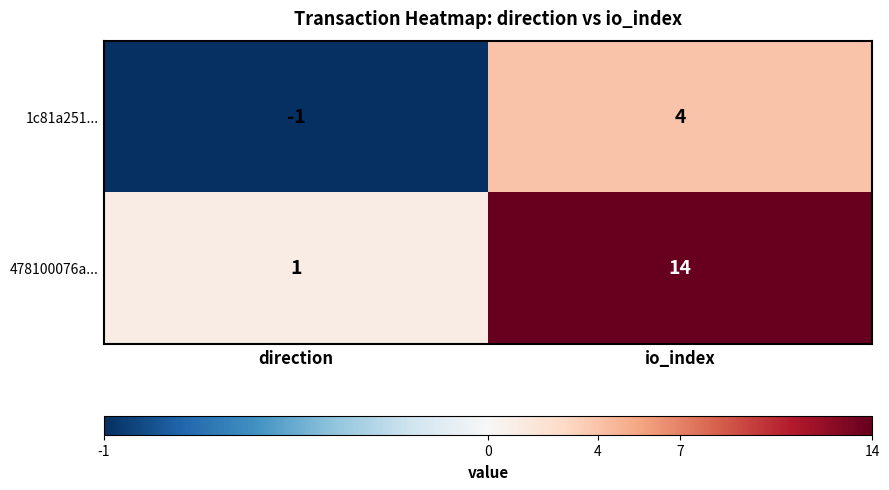

Is it true that 1c81a251... equals 4 at io_index?

True